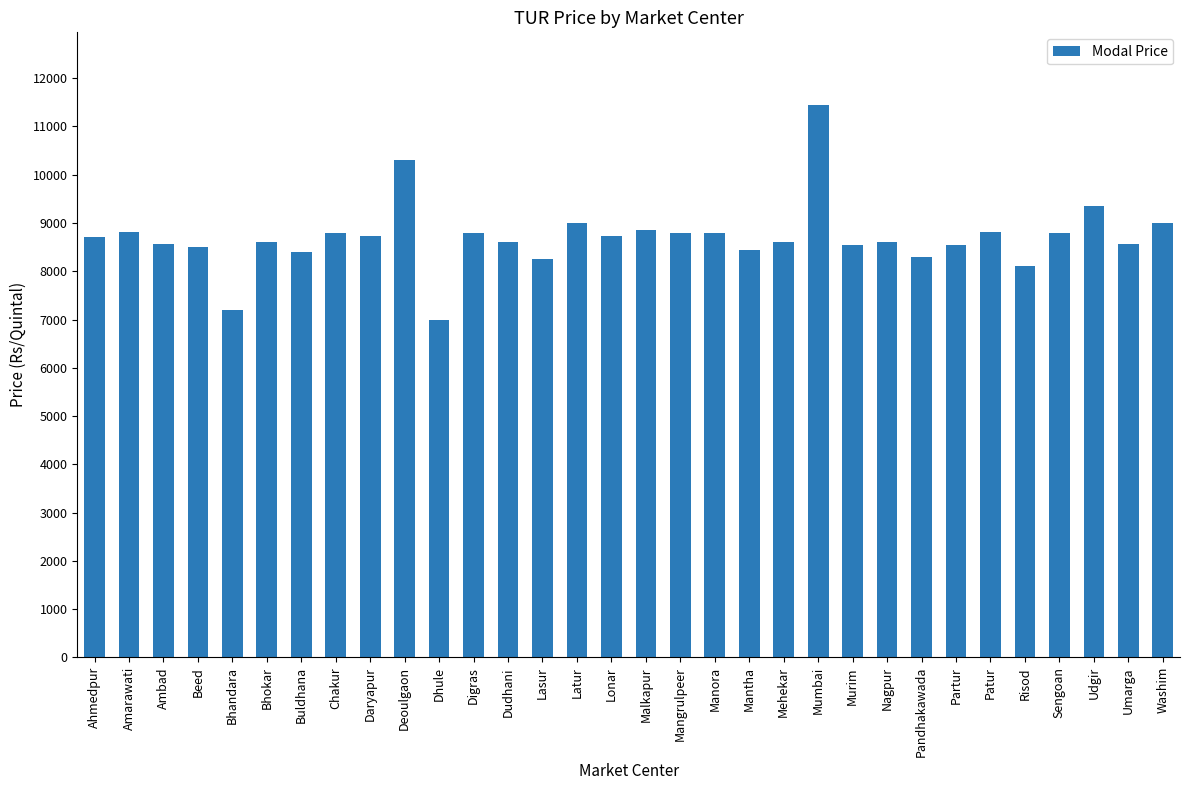

True or false: the data shows 13679 at Ahmedpur.

False